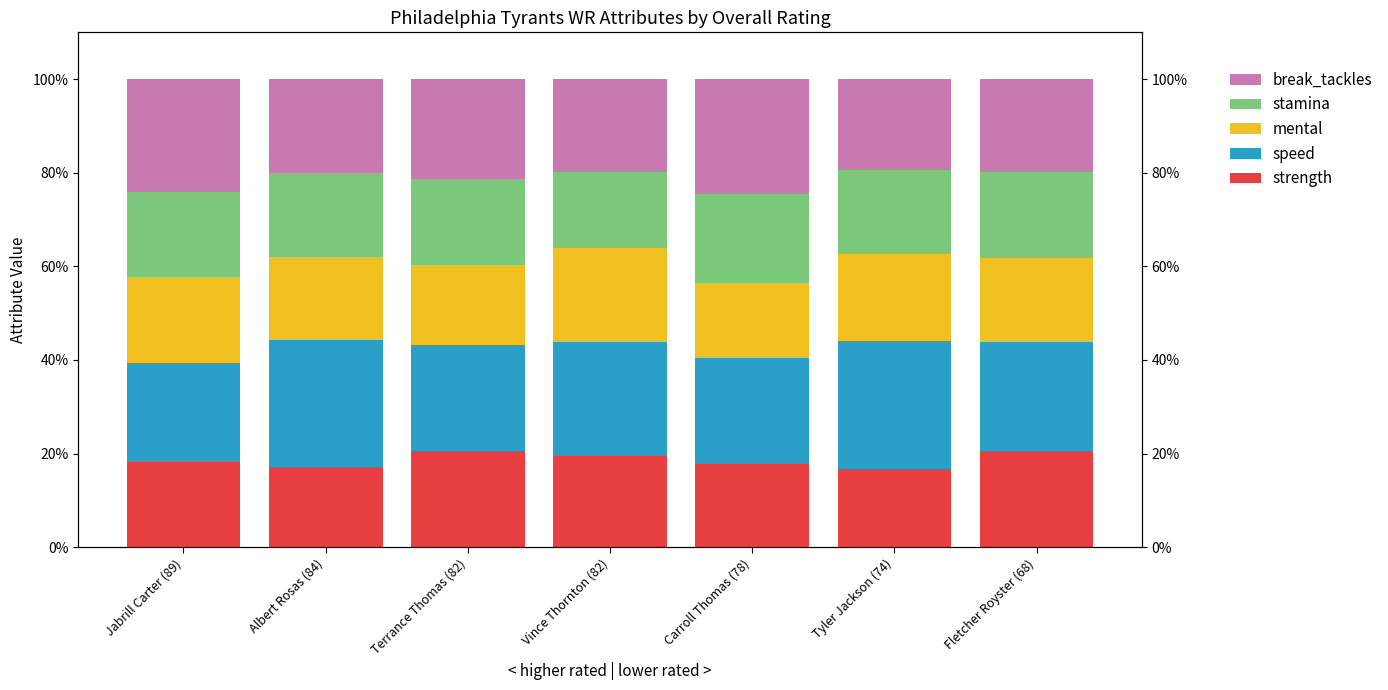

What is the difference between the maximum and minimum values in the speed series?

6.1